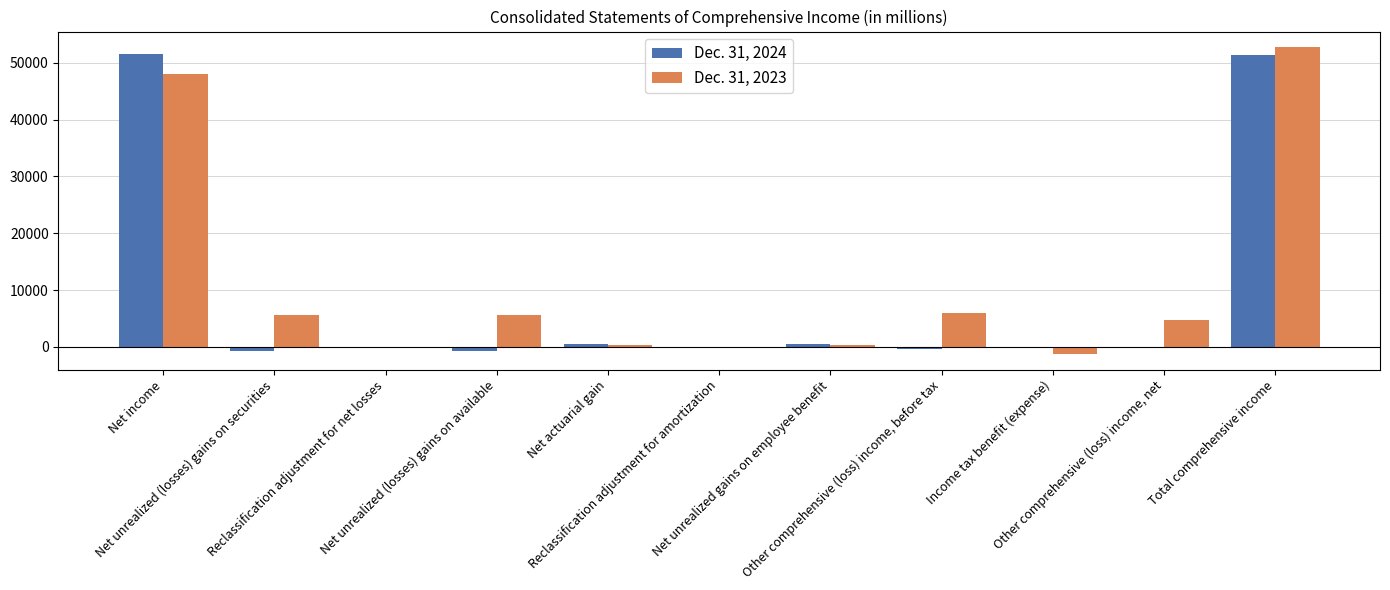

At which category is the sum across all series the highest?

Total comprehensive income